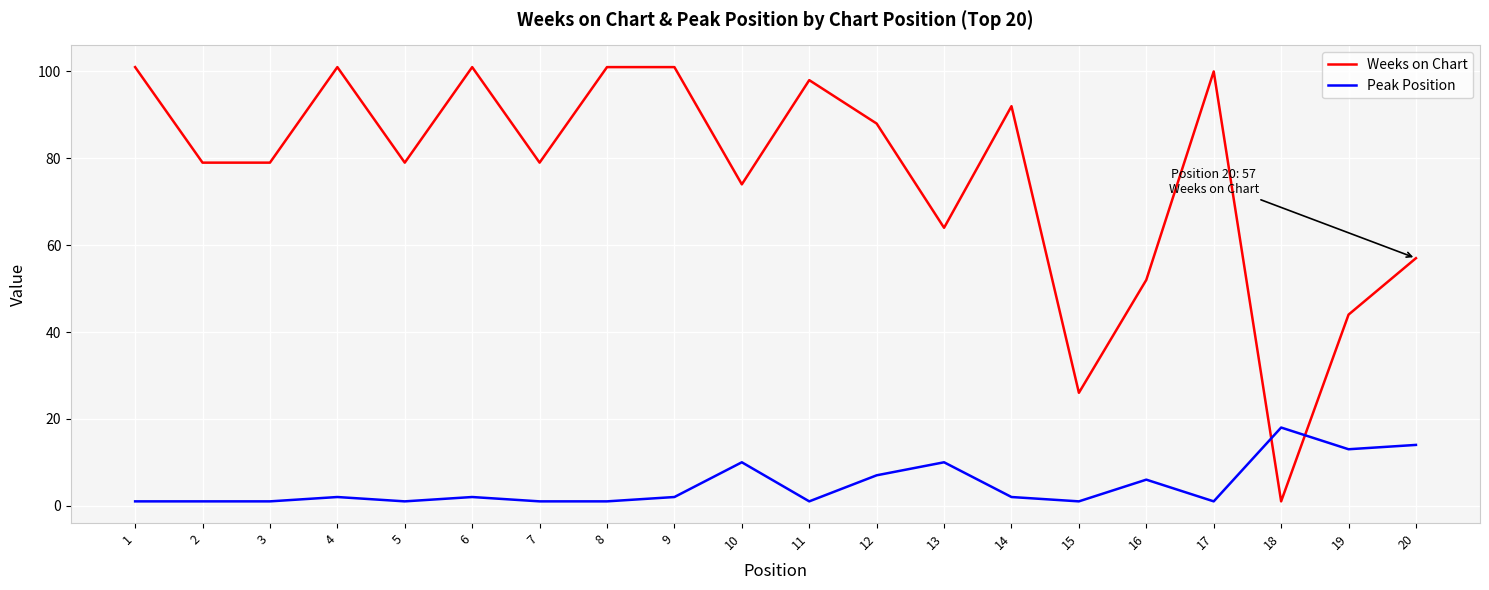

After their last crossing, which series has the higher values: Peak Position or Weeks on Chart?

Weeks on Chart